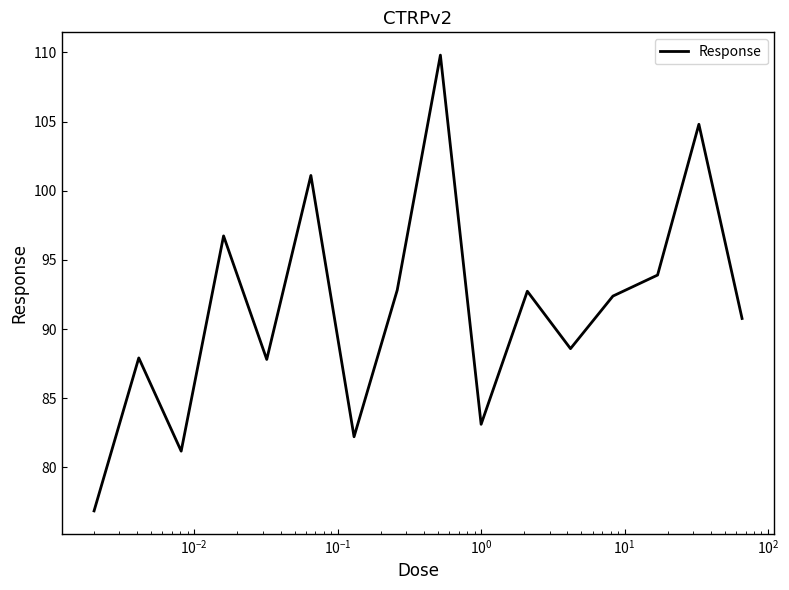

What is the greatest value displayed?

109.8